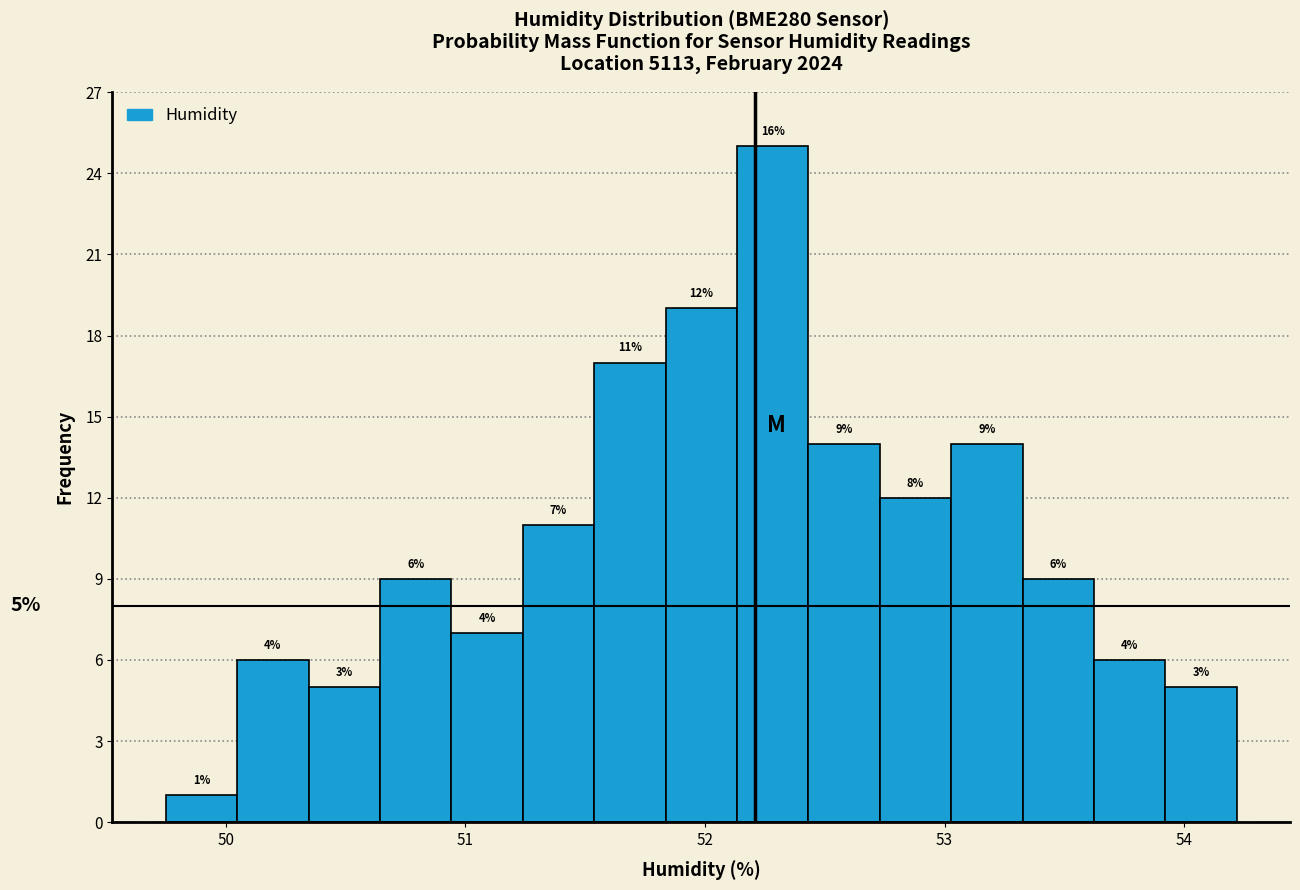

Around what value on the x-axis is the tallest bar? Give the approximate position of its centre, as read against the axis.

52.3